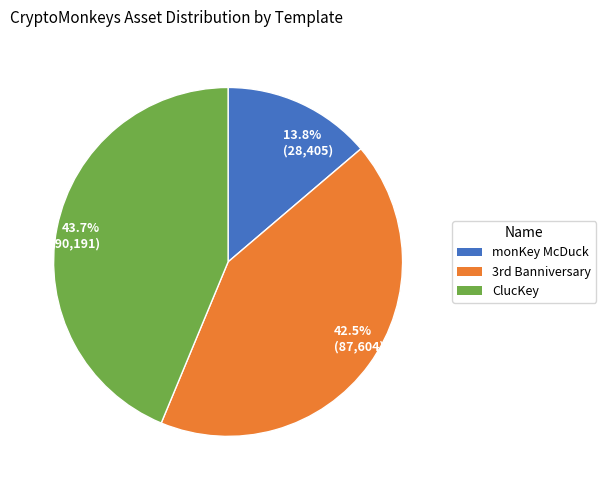

Do ClucKey and monKey McDuck together represent more than half of the pie?

Yes